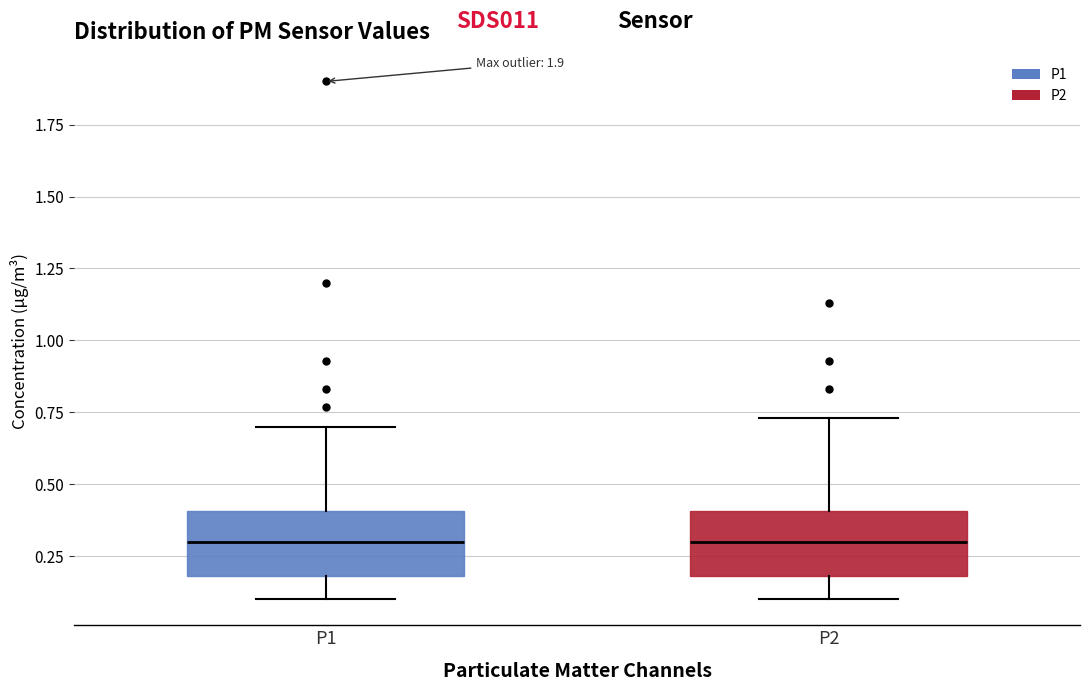

Where does the lower whisker of the box for P2 end on the y-axis? The values are not printed on the chart, so give them approximately, as read against the axis.

0.10